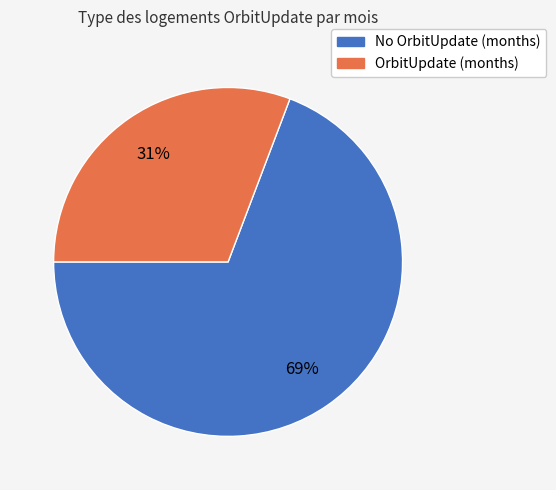

To the nearest percent, what is the average slice percentage?

50%